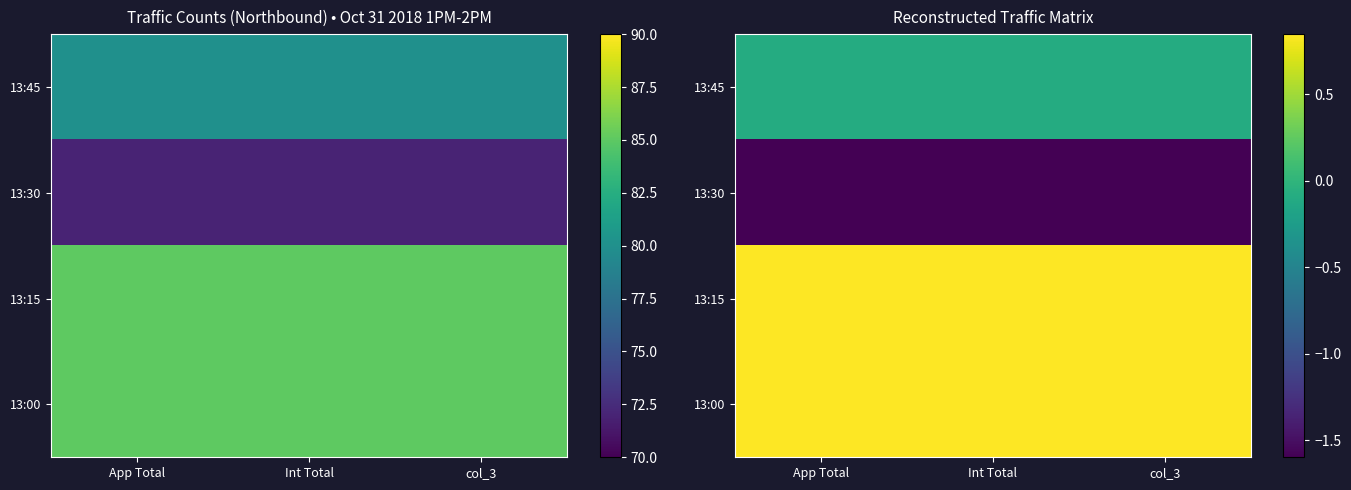

Is the value of 13:15 at App Total greater than the value of 13:30 at Int Total?

Yes